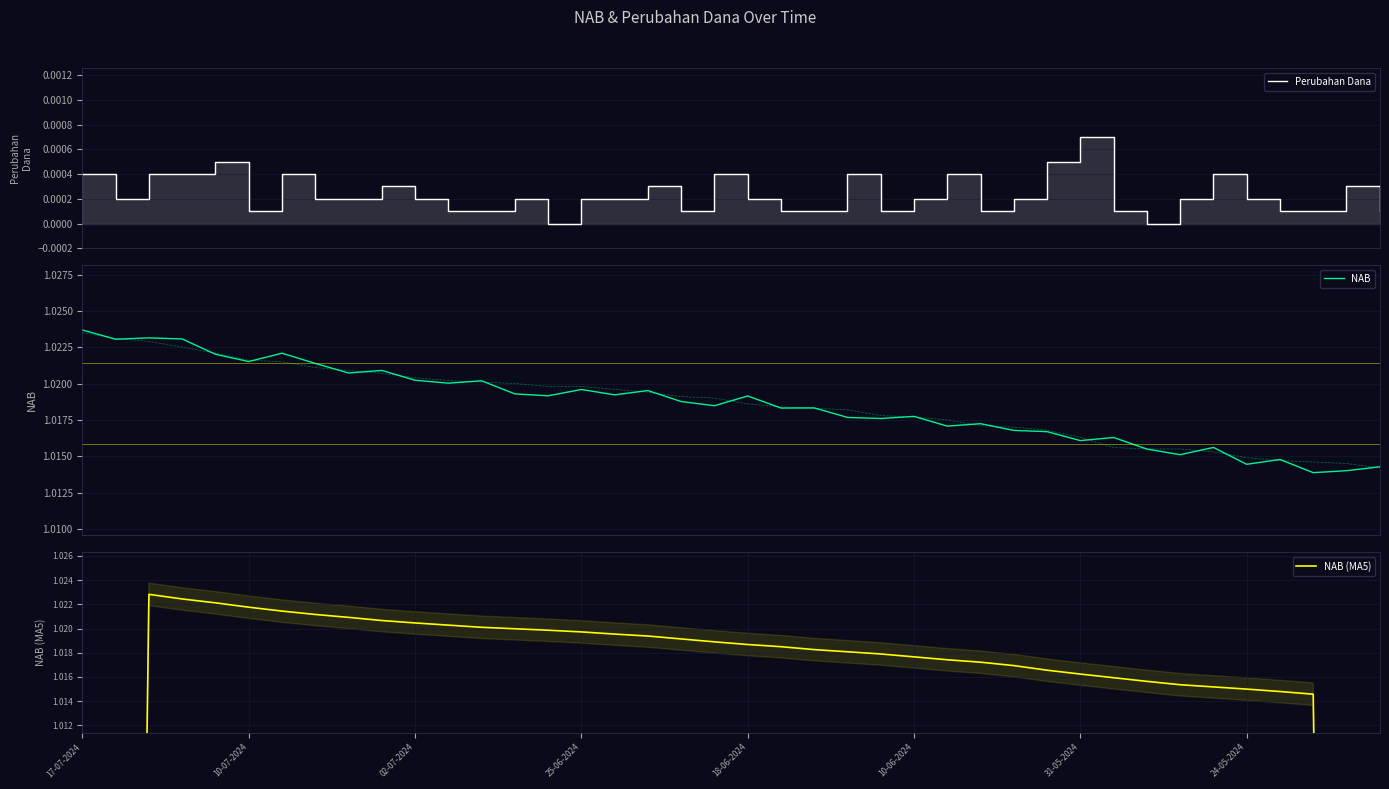

What is the spread (max minus min) of values at 31?

1.0